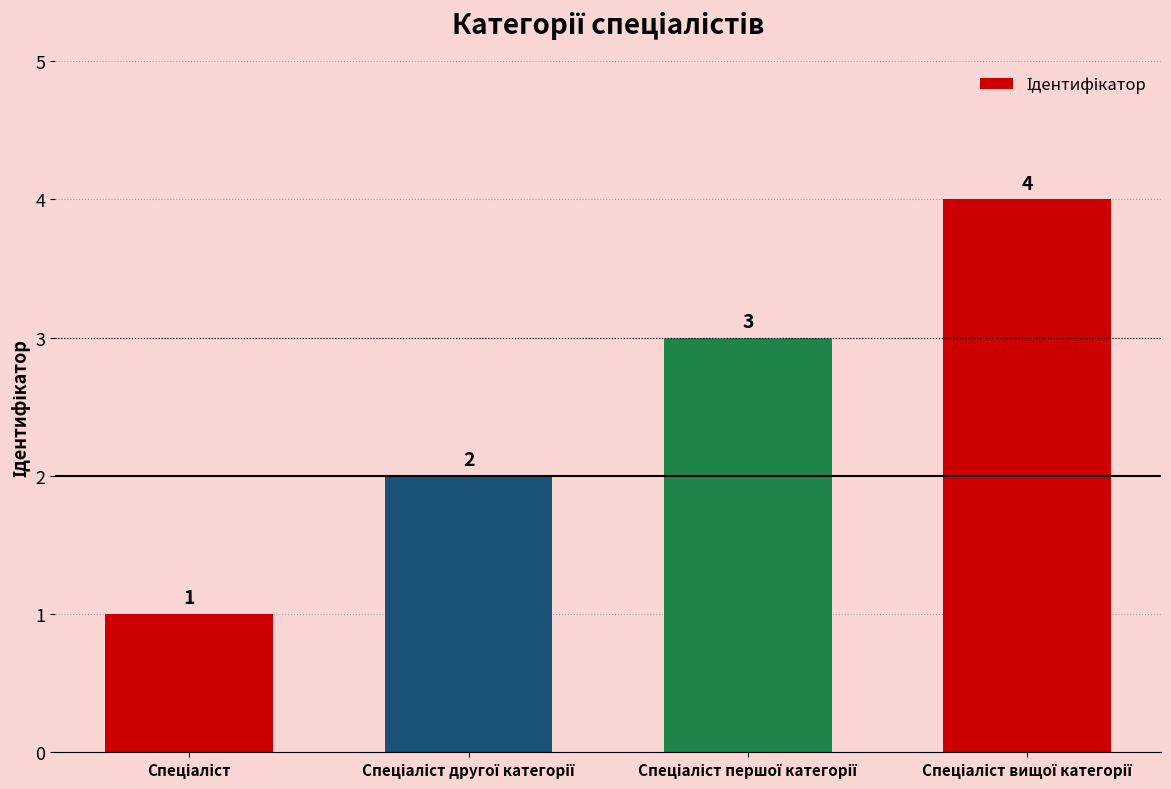

What is the value of the 4th bar from the left?

4